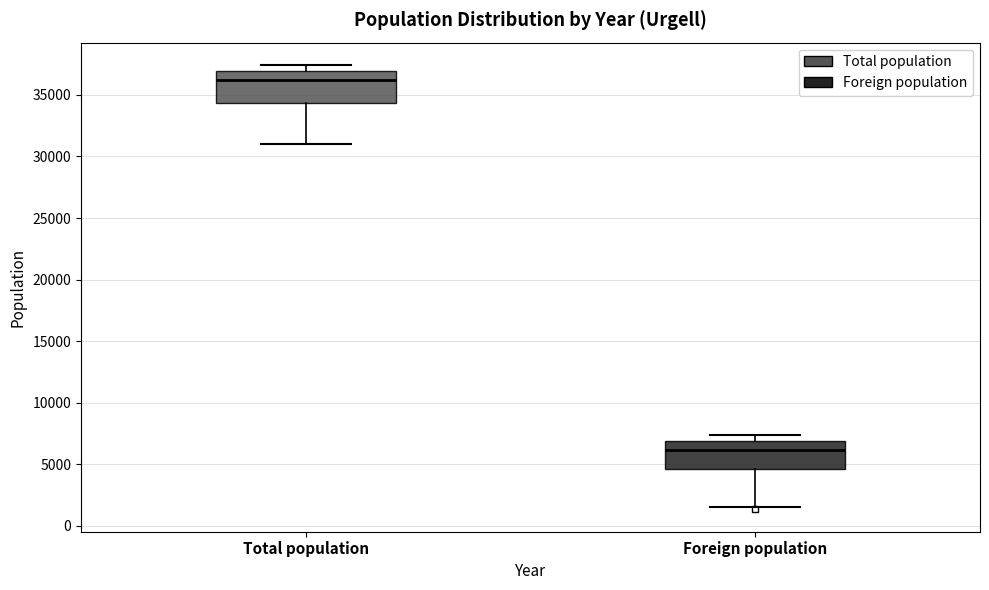

Where is the lower edge of the box for Foreign population on the y-axis? The values are not printed on the chart, so give them approximately, as read against the axis.

4500